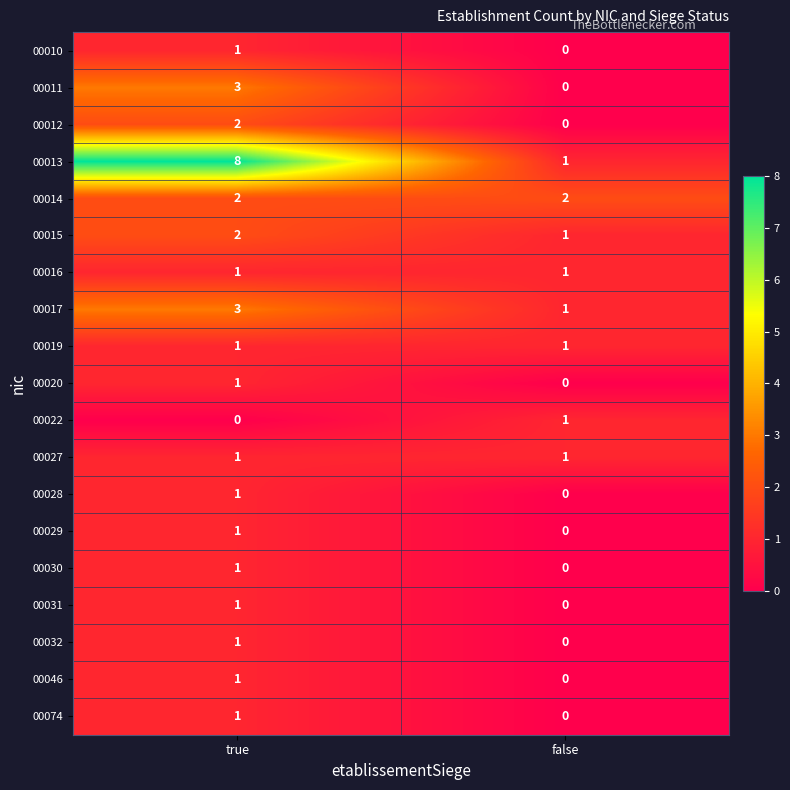

How many data points does each series have?

2